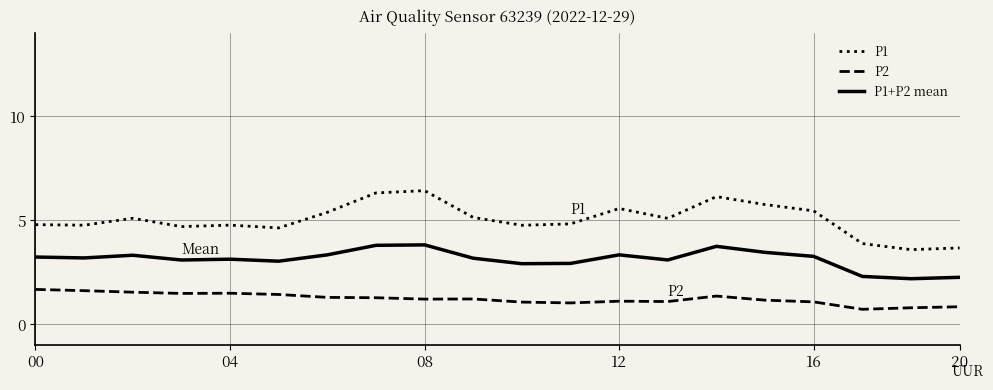

Which series has the widest spread of values?

P1